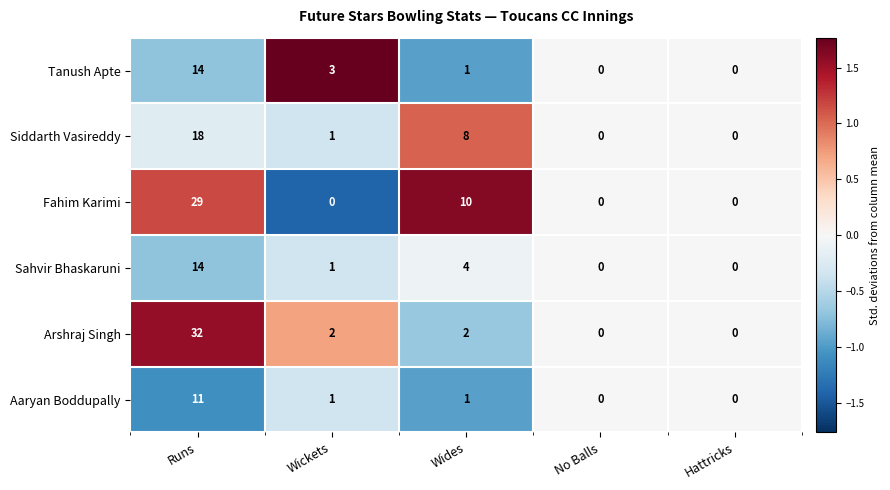

At which label does Arshraj Singh first exceed 2?

Runs